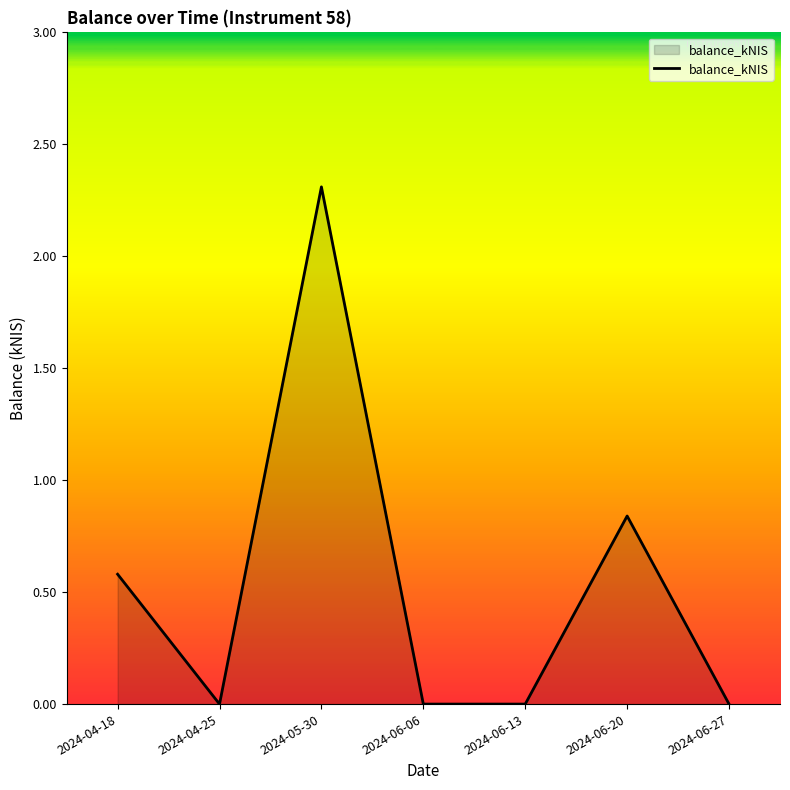

Does the chart have visible grid lines?

No